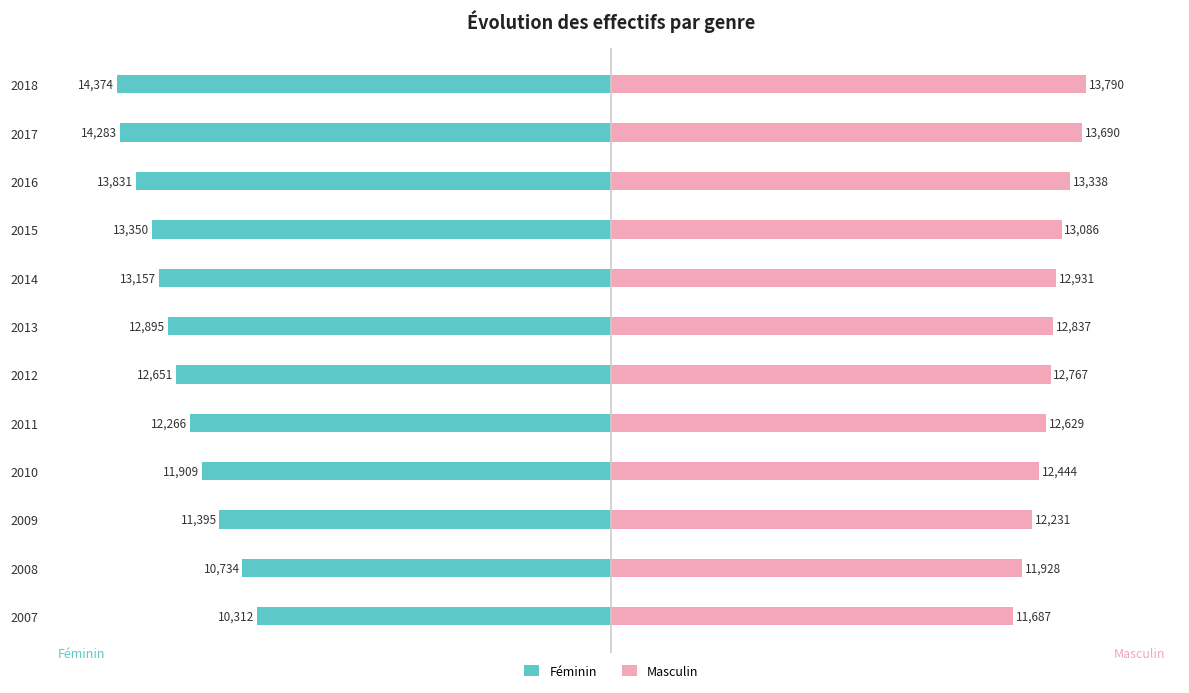

Between 2012 and 2009, which is larger?

2009